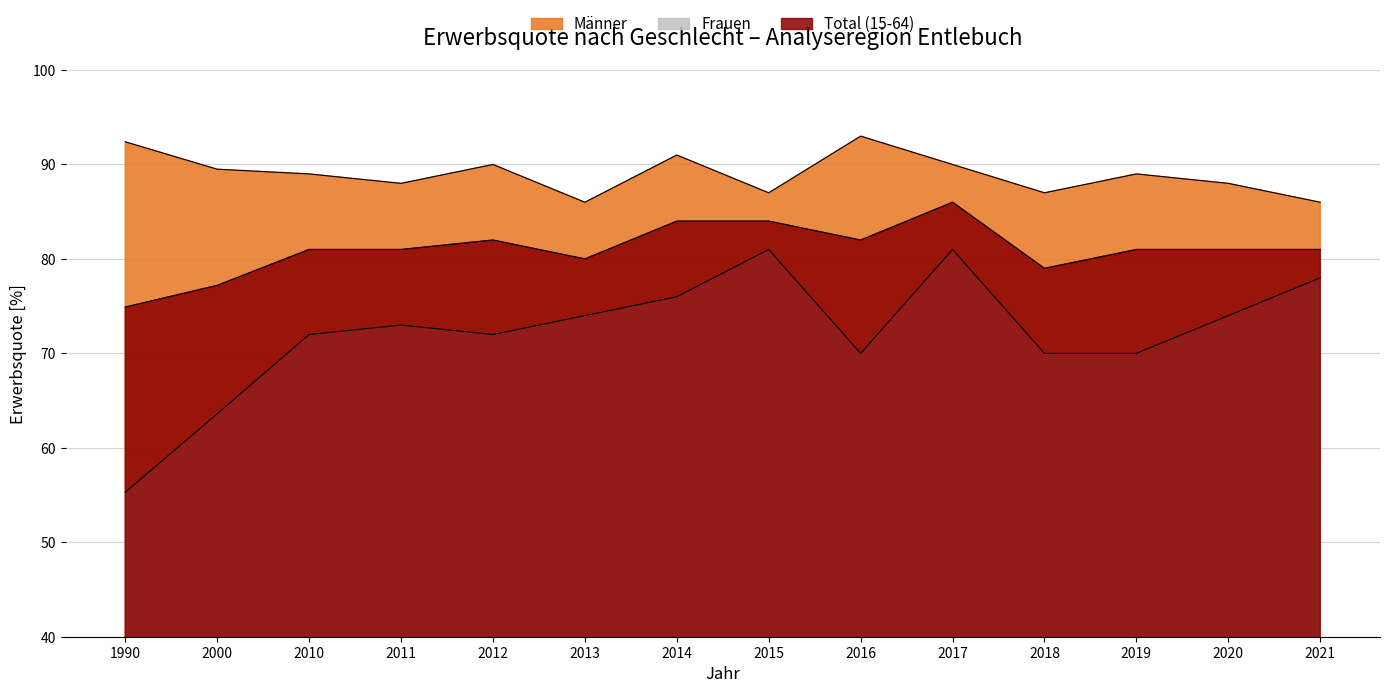

What is the sum of the Männer values at 2015 and 2021?

173.0